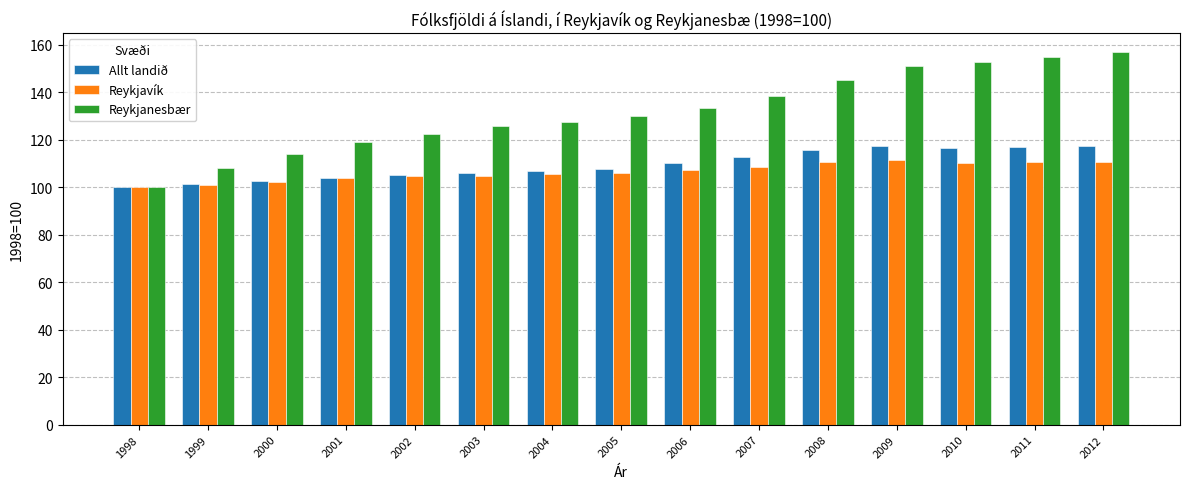

Is the value of Reykjanesbær at 2012 greater than the value of Allt landið at 2008?

Yes